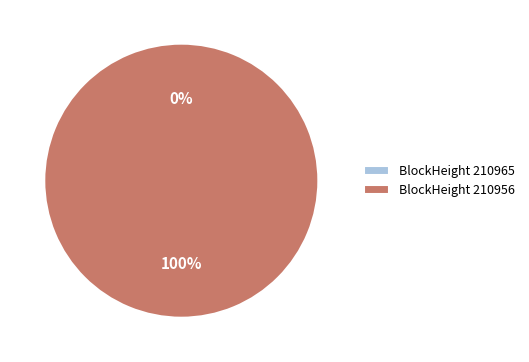

Is there a majority slice in this chart?

Yes